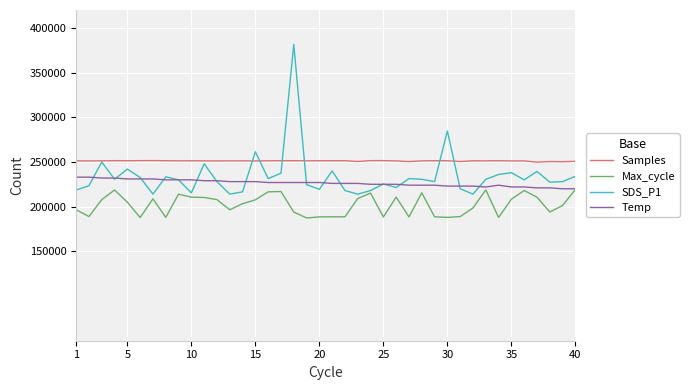

Which series has the largest range (max minus min)?

SDS_P1